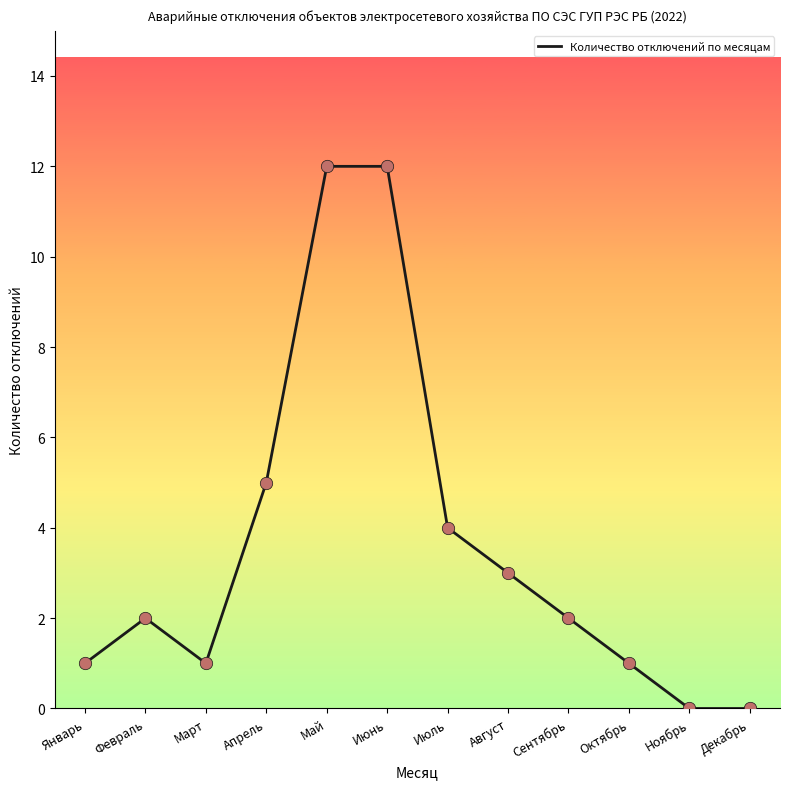

Between Март and Май, which is larger?

Май